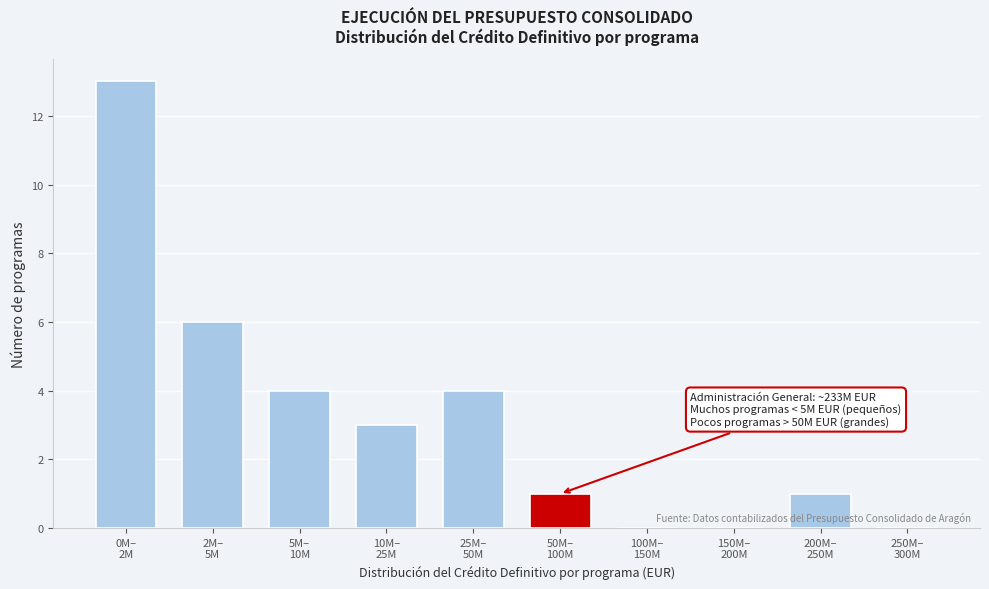

What is the sum of all values?

32